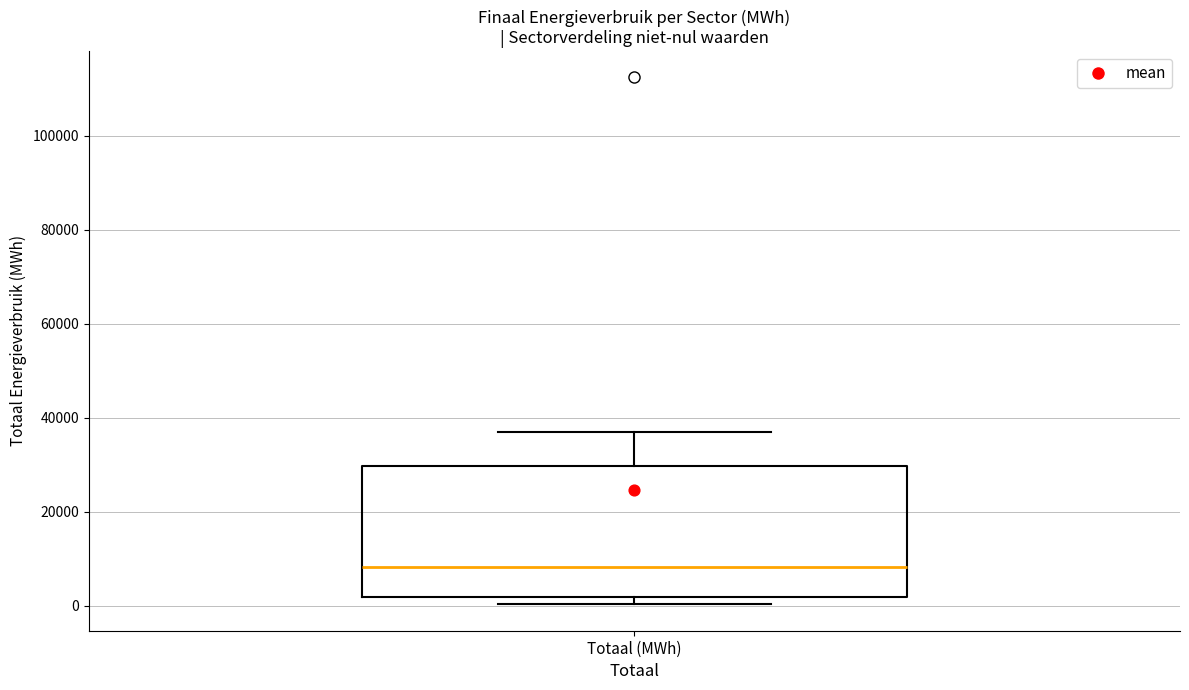

Transcribe this box plot: give where the median line is, the range the box spans, and where the two whiskers end, as read against the y-axis. The values are not printed on the chart, so give them approximately, as read against the axis.

median 8000, box 2000 to 30000, whiskers 0 to 36000